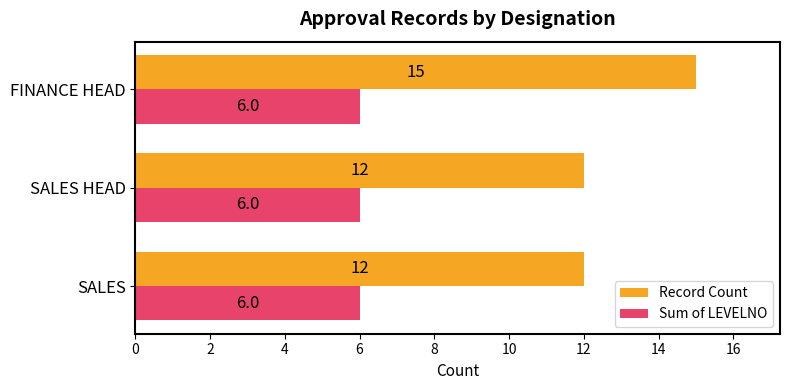

At which category is the sum across all series the highest?

FINANCE HEAD